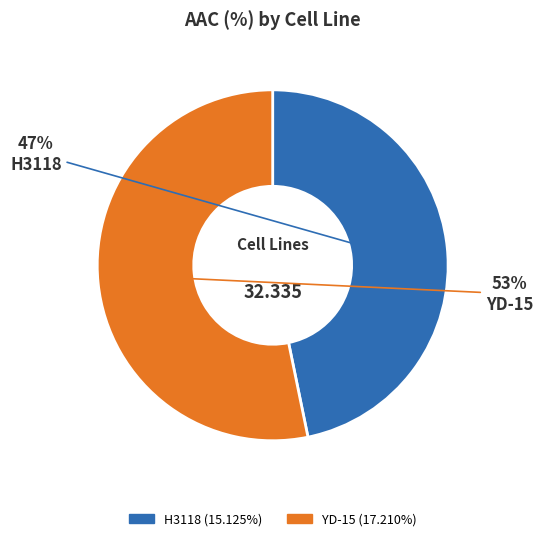

To the nearest percent, what portion does H3118 represent?

47%